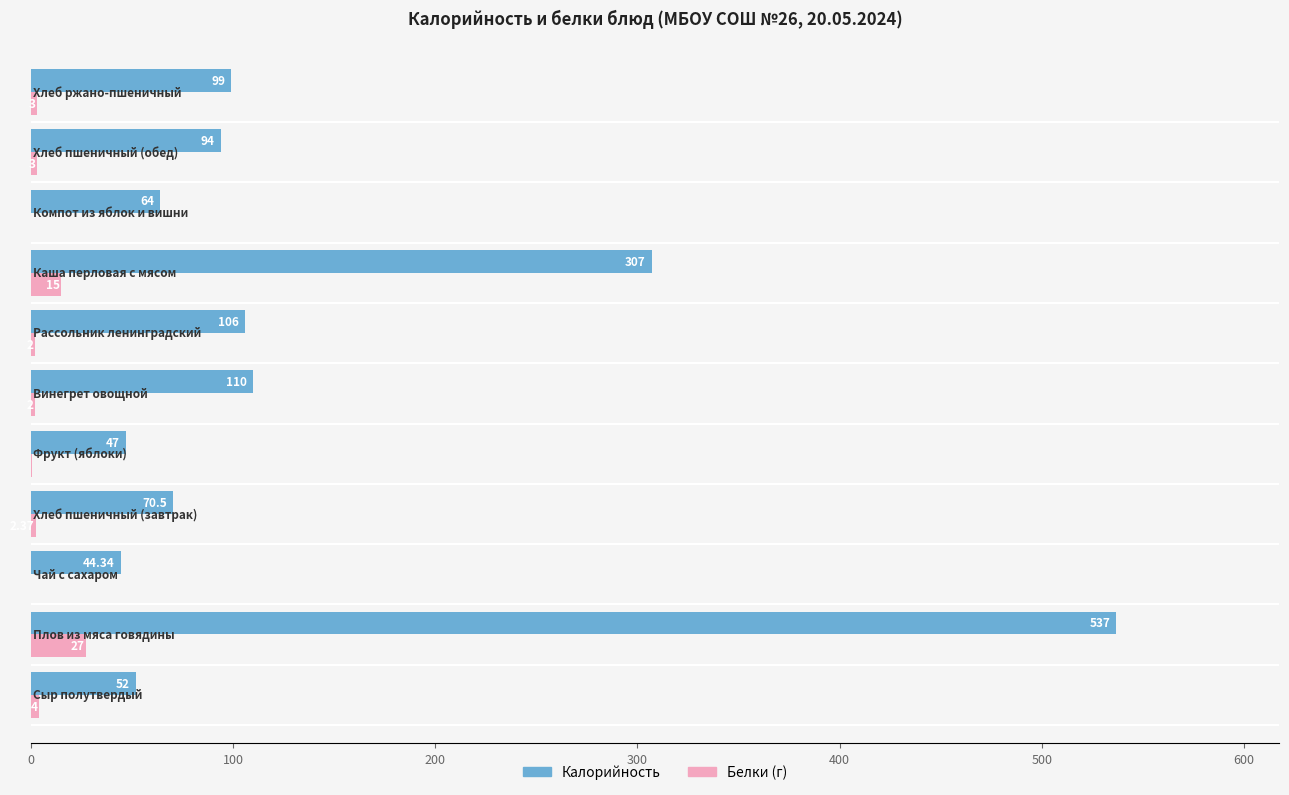

How many data points does each series have?

11